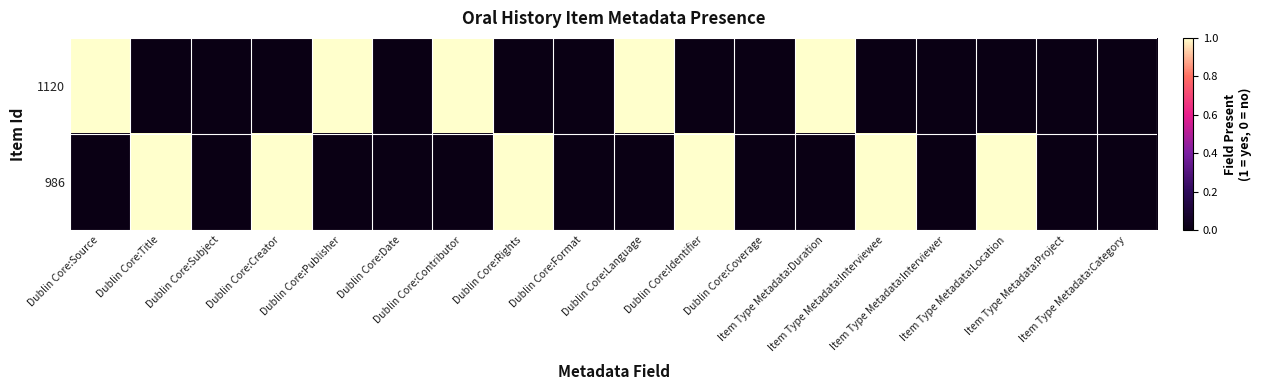

Rank the series by their maximum value, from lowest to highest.

1120, 986